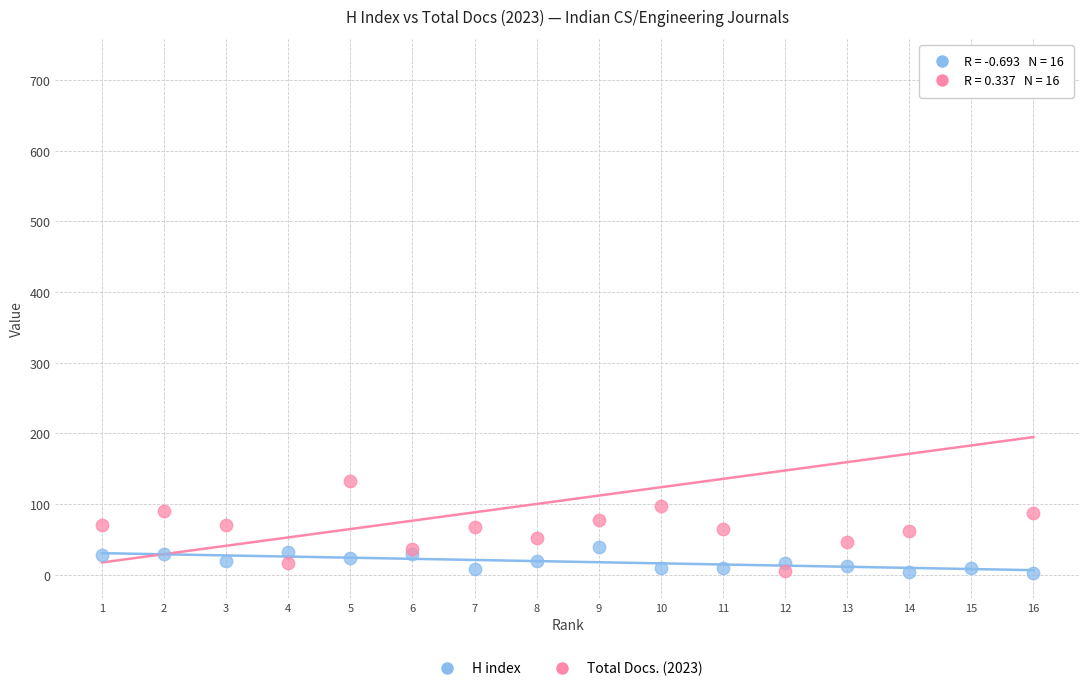

Which series reaches the maximum Y coordinate?

Total Docs. (2023)